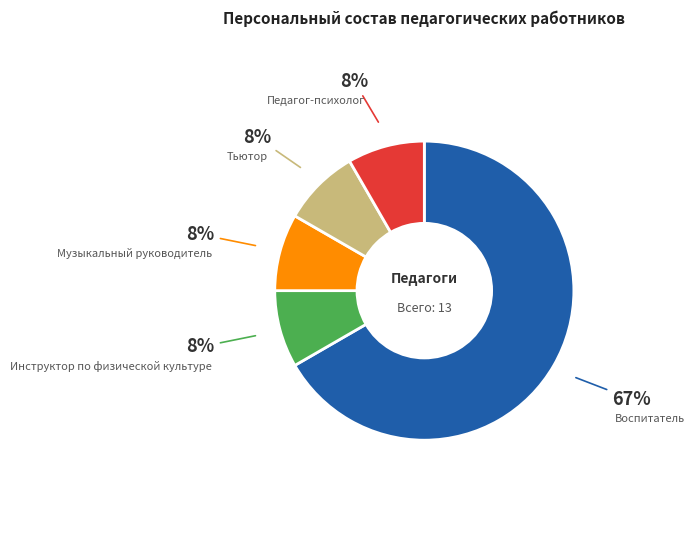

Does any single category account for the majority?

Yes